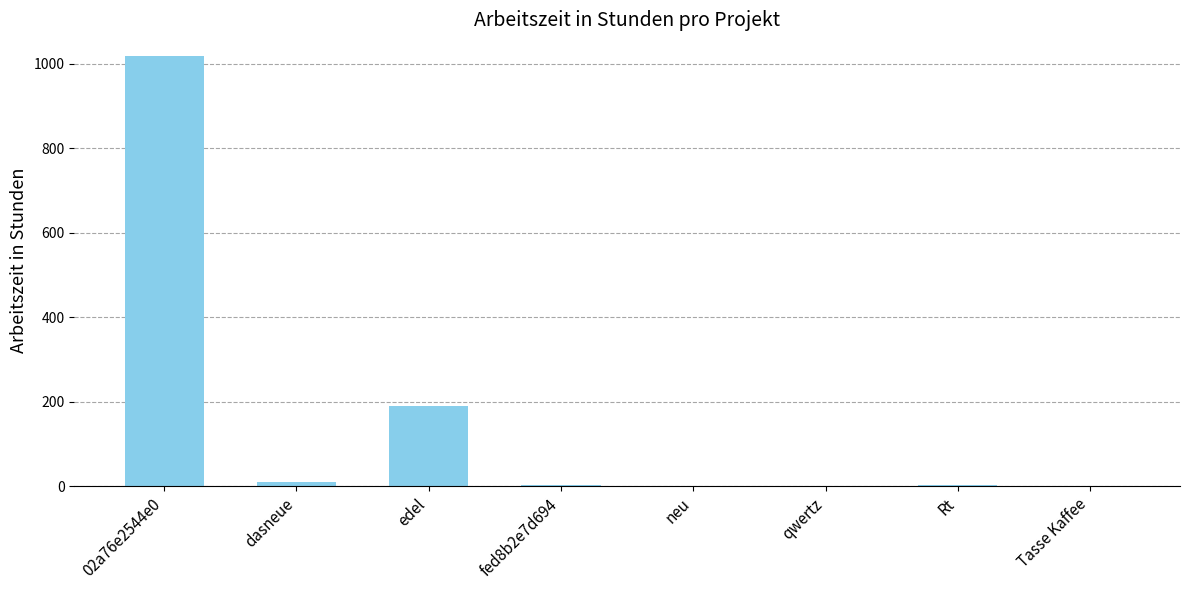

Approximately how many times larger is the value at neu compared to Rt?

0.3